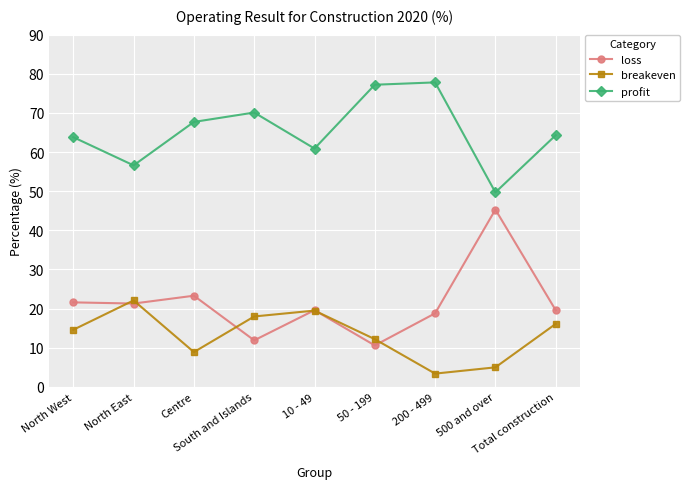

What is the smallest value displayed?

3.4